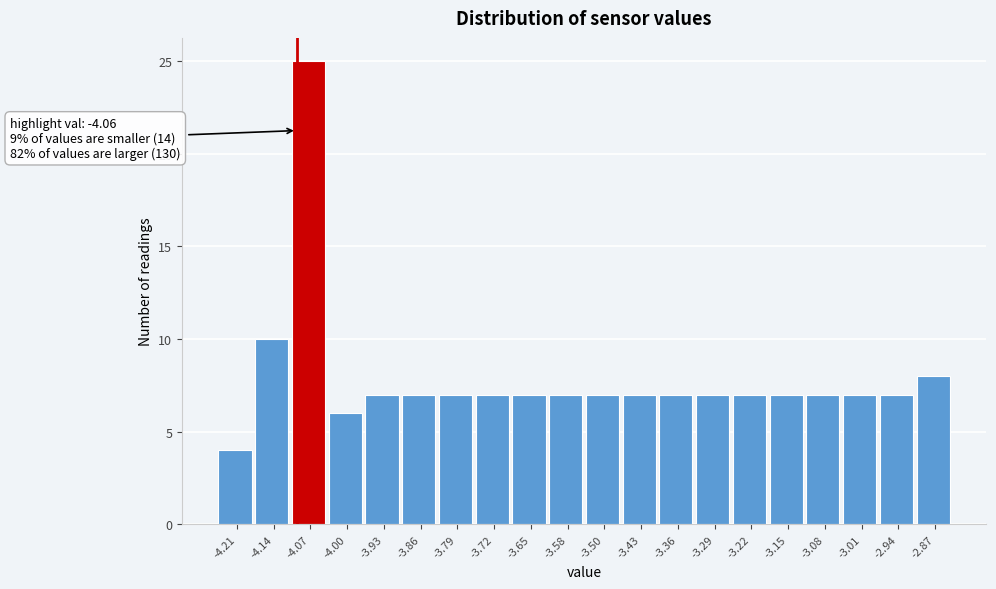

Reading right to left, transcribe all the data shown in this chart.

-2.87=8	-2.94=7	-3.01=7	-3.08=7	-3.15=7	-3.22=7	-3.29=7	-3.36=7	-3.43=7	-3.50=7	-3.58=7	-3.65=7	-3.72=7	-3.79=7	-3.86=7	-3.93=7	-4.00=6	-4.07=25	-4.14=10	-4.21=4